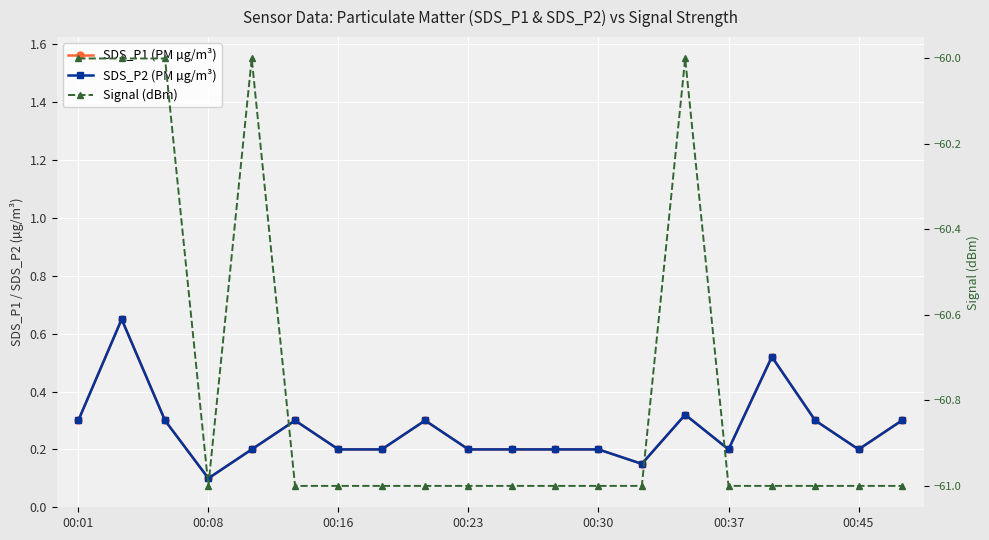

What is the difference between the SDS_P2 (PM µg/m³) values at 11 and 19?

0.1